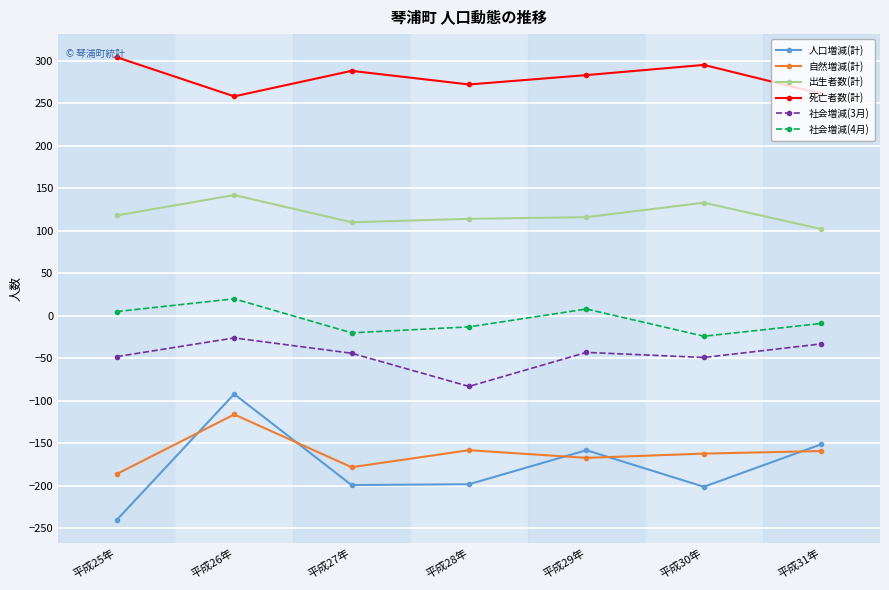

Read the 人口増減(計) value at 平成30年, to the nearest 10.

-200